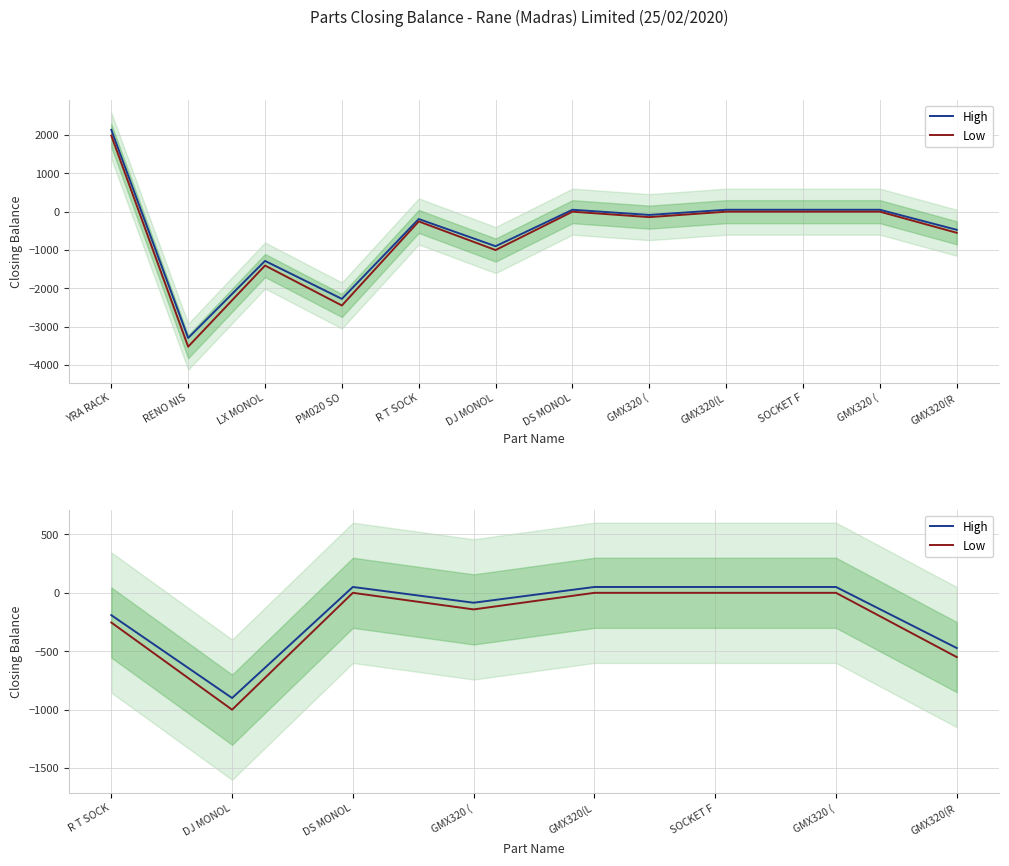

Is it true that High equals -747.6 at GMX320(R?

False